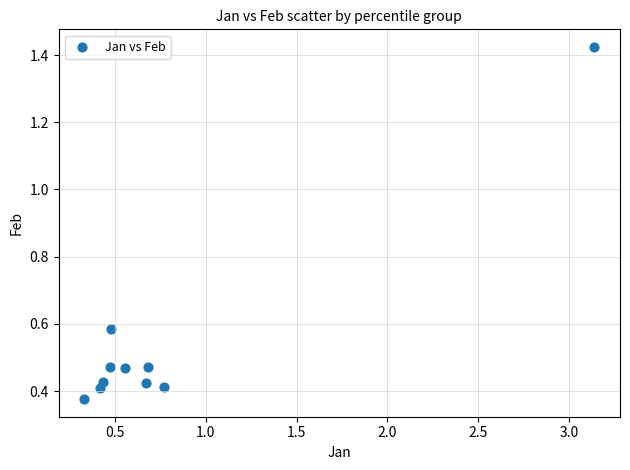

What is the average X value?

0.8